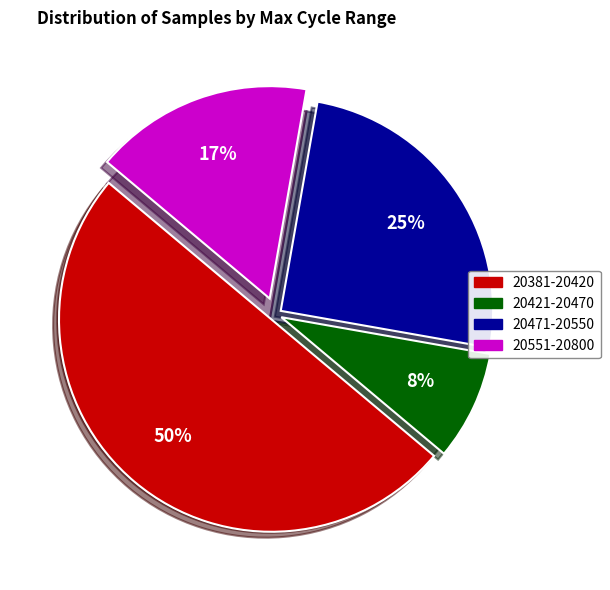

To the nearest percent, what is the difference between the largest and smallest slice percentages?

42%